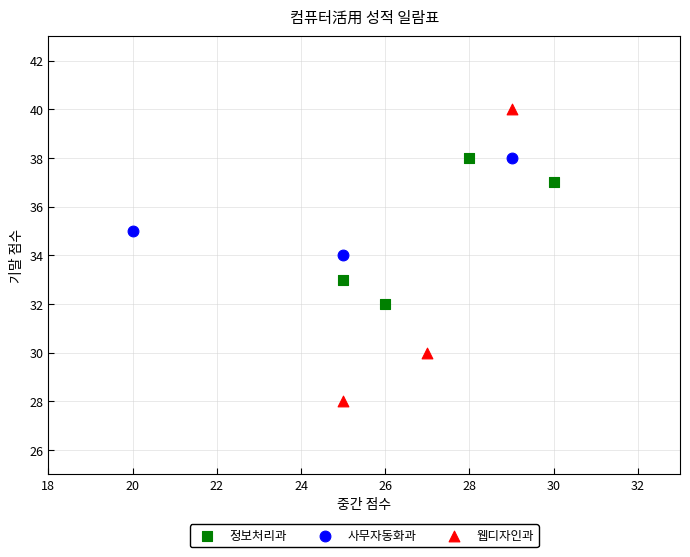

Which series reaches the minimum Y coordinate?

웹디자인과